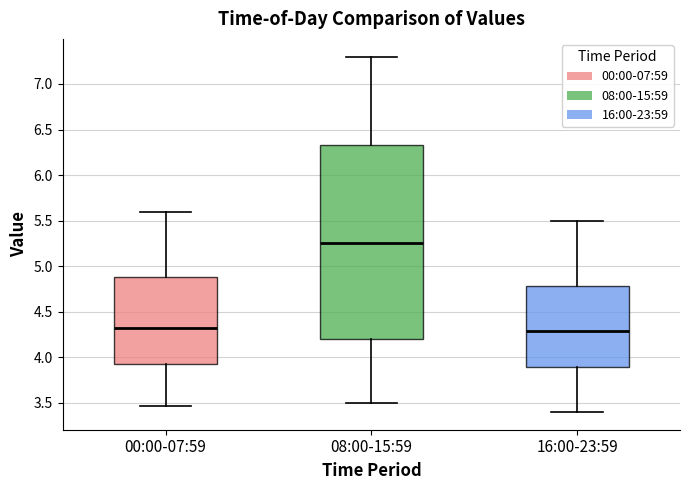

Reading left to right, read every box against the y-axis: the position of its median line, the range the box covers, and the ends of its whiskers. The values are not printed on the chart, so give them approximately, as read against the axis.

00:00-07:59: median 4.30, box 3.90 to 4.90, whiskers 3.45 to 5.60
08:00-15:59: median 5.25, box 4.20 to 6.35, whiskers 3.50 to 7.30
16:00-23:59: median 4.30, box 3.90 to 4.80, whiskers 3.40 to 5.50